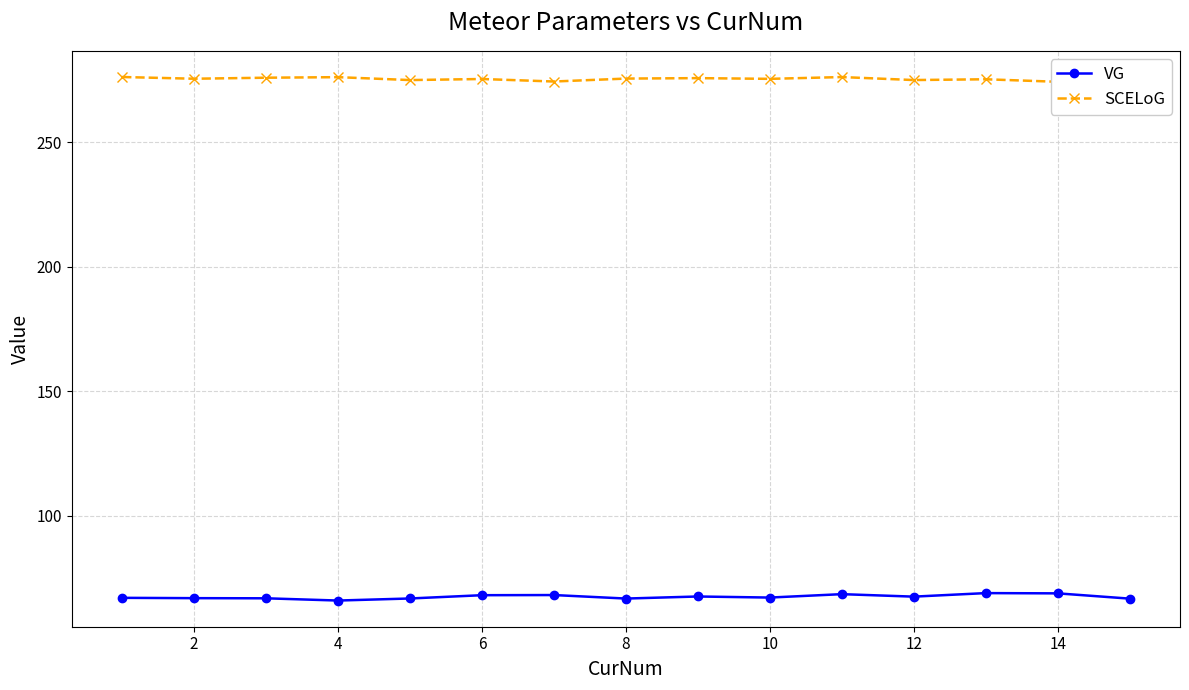

Which series has the largest range (max minus min)?

VG